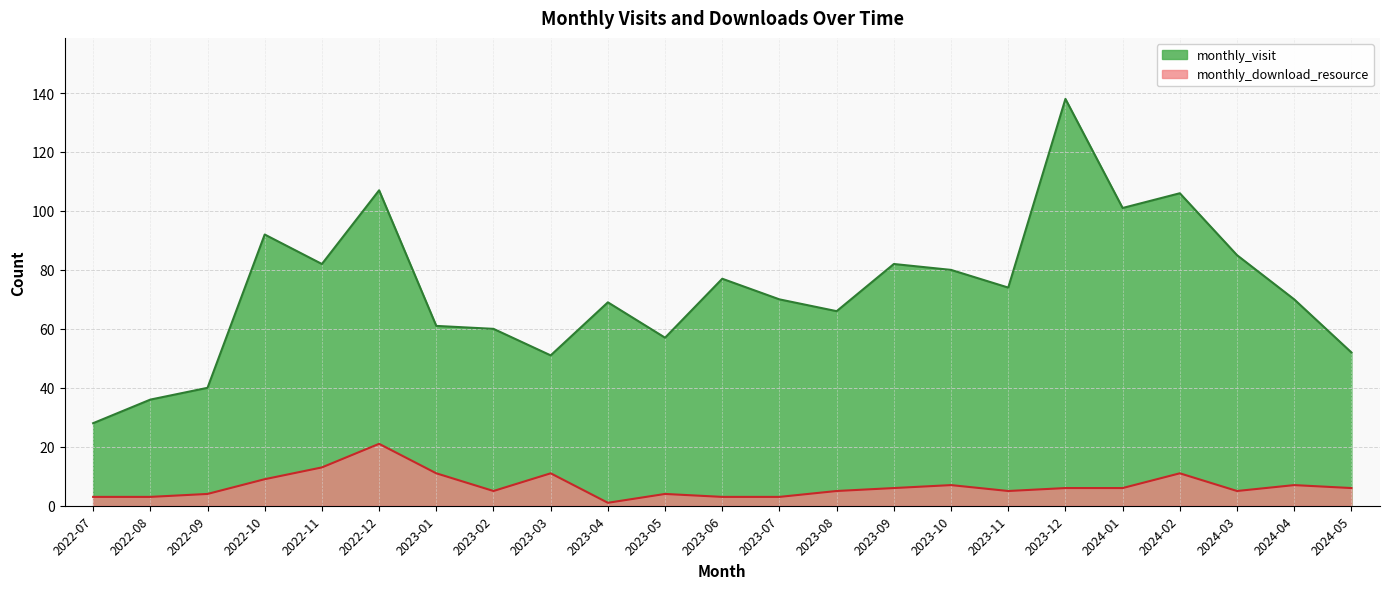

Where is monthly_download_resource nearest to the value 11?

2023-01